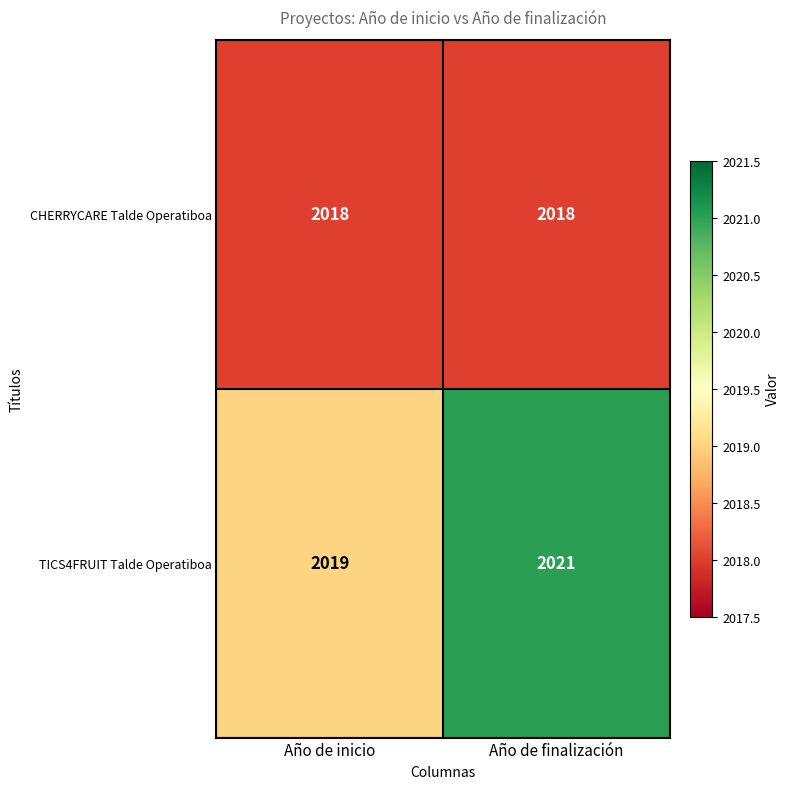

Reading left to right, transcribe all the data shown in this chart.

CHERRYCARE Talde Operatiboa: 2018	2018
TICS4FRUIT Talde Operatiboa: 2019	2021